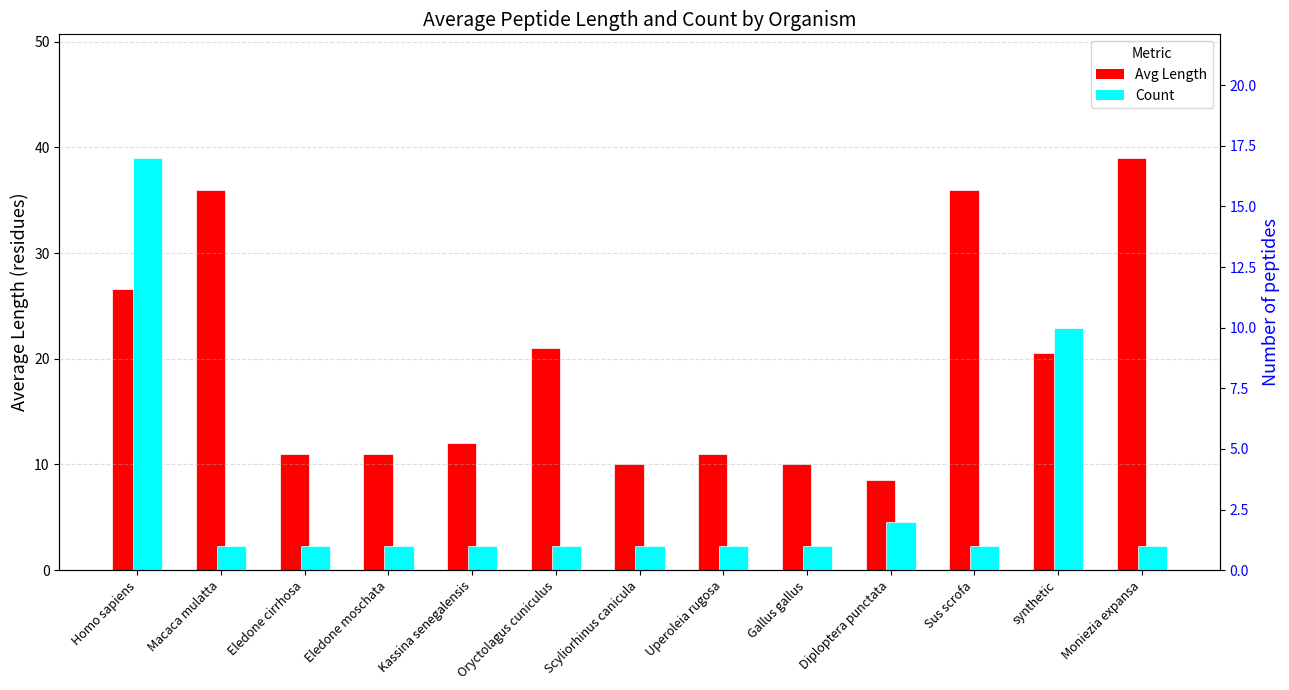

What is the average value of the Homo sapiens / other series?

19.4